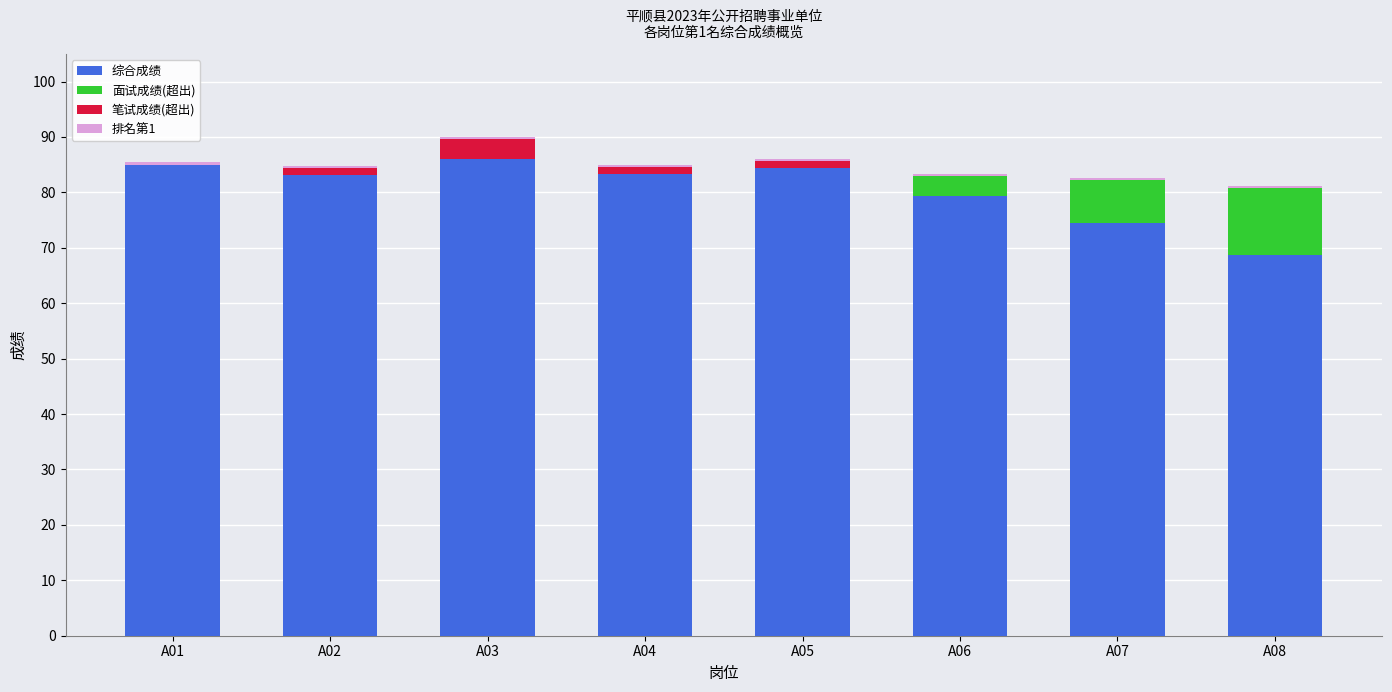

The 综合成绩 series shows 17.7 at A08. True or false?

False